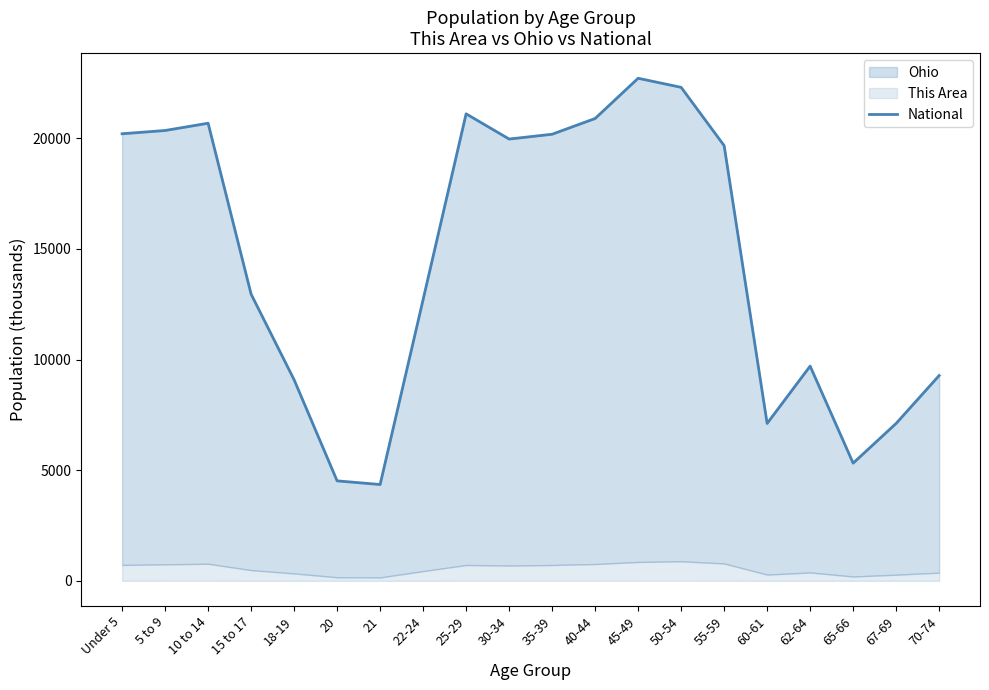

What is the label of the 10th point from the right?

35-39